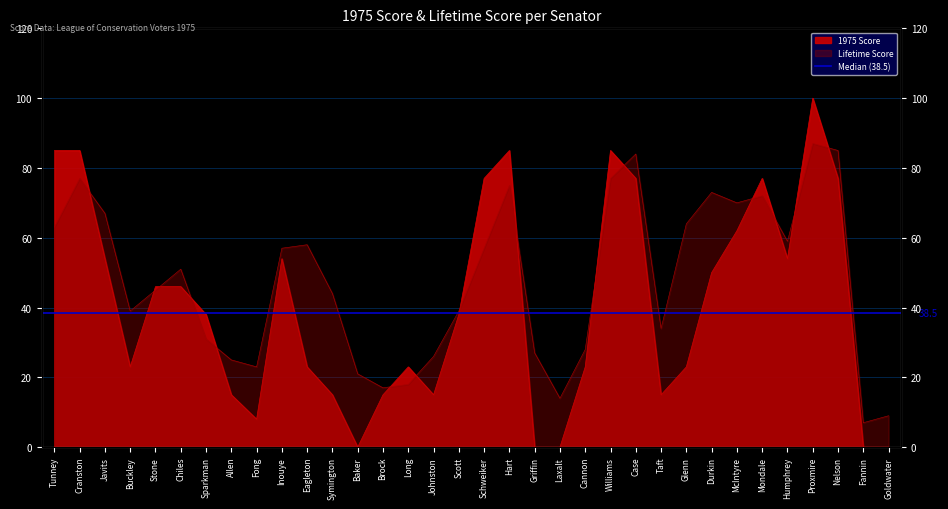

What is the difference between the second highest and second lowest values?

85